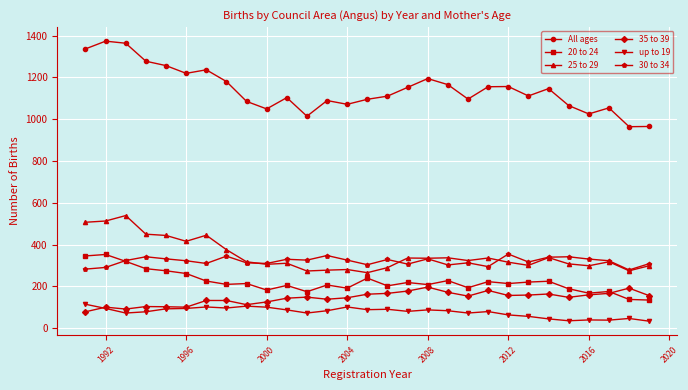

How many lines are shown in the chart?

6